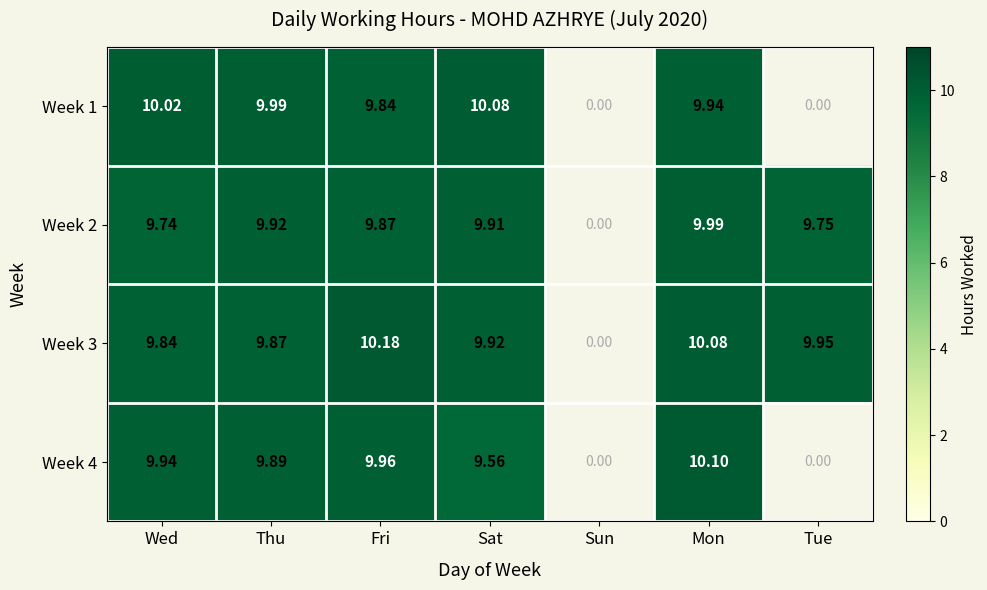

Is the value of Week 1 at Thu greater than the value of Week 4 at Wed?

Yes